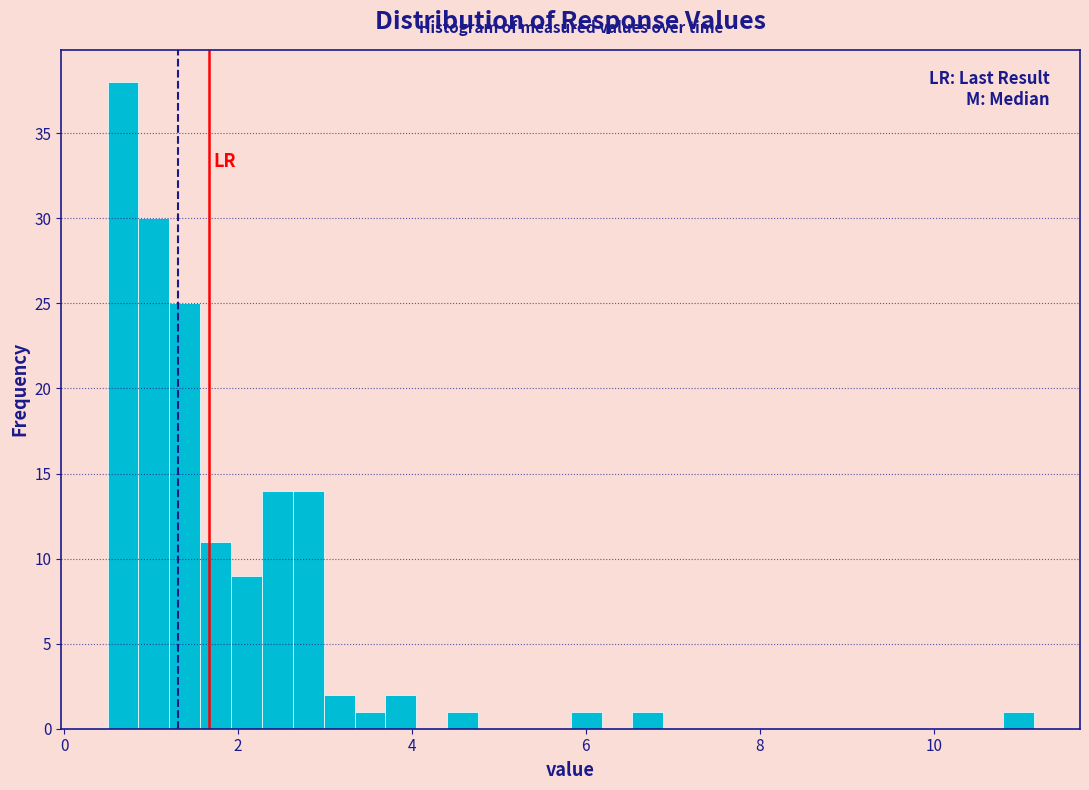

Read against the x-axis, roughly where is the centre of the tallest bar?

0.6